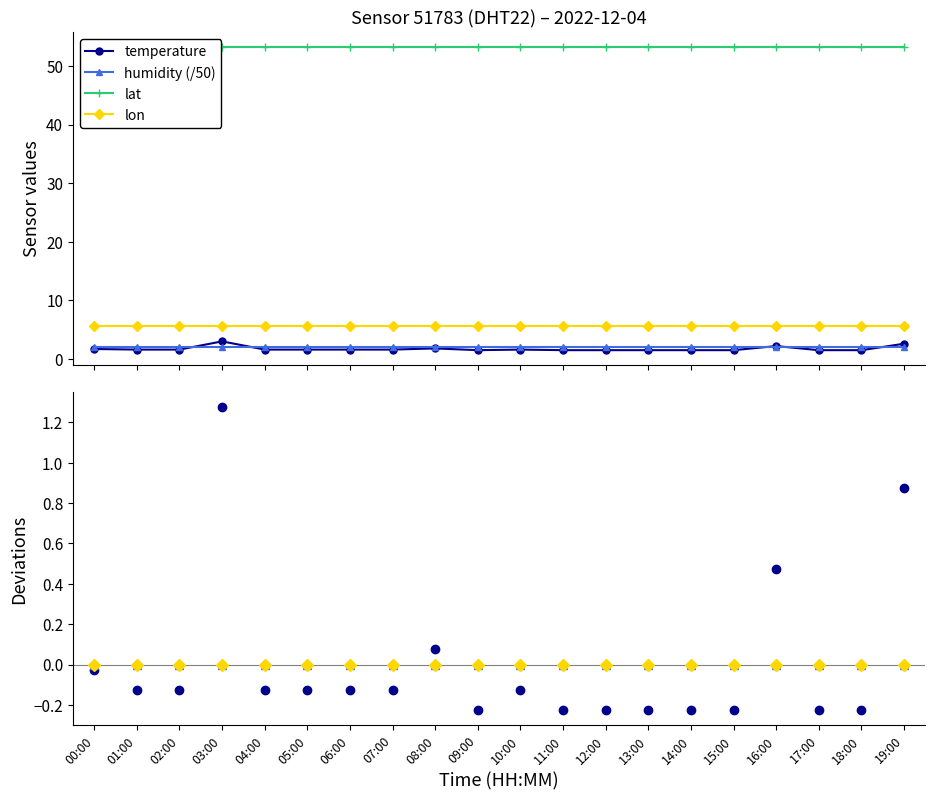

Reading left to right, what are all the values shown in this chart?

temperature: 1.7	1.6	1.6	3.0	1.6	1.6	1.6	1.6	1.8	1.5	1.6	1.5	1.5	1.5	1.5	1.5	2.2	1.5	1.5	2.6
humidity: 99.9	99.9	99.9	99.9	99.9	99.9	99.9	99.9	99.9	99.9	99.9	99.9	99.9	99.9	99.9	99.9	99.9	99.9	99.9	99.9
lat: 53.2	53.2	53.2	53.2	53.2	53.2	53.2	53.2	53.2	53.2	53.2	53.2	53.2	53.2	53.2	53.2	53.2	53.2	53.2	53.2
lon: 5.6	5.6	5.6	5.6	5.6	5.6	5.6	5.6	5.6	5.6	5.6	5.6	5.6	5.6	5.6	5.6	5.6	5.6	5.6	5.6